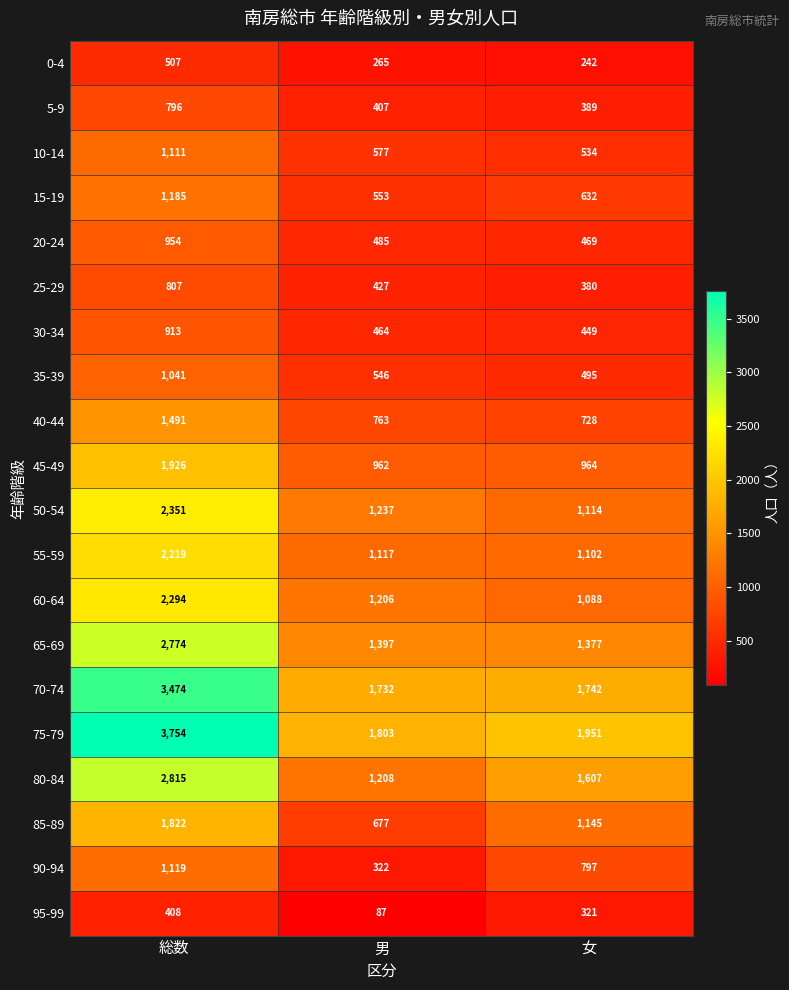

Rank the series by their maximum value, from highest to lowest.

75-79, 70-74, 80-84, 65-69, 50-54, 60-64, 55-59, 45-49, 85-89, 40-44, 15-19, 90-94, 10-14, 35-39, 20-24, 30-34, 25-29, 5-9, 0-4, 95-99